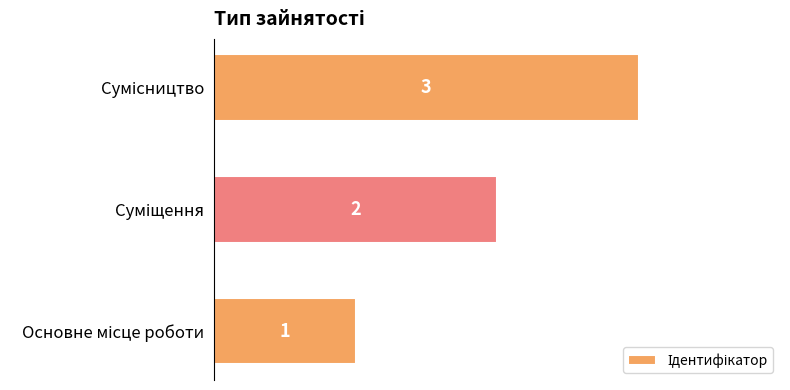

What is the sum of all values?

6